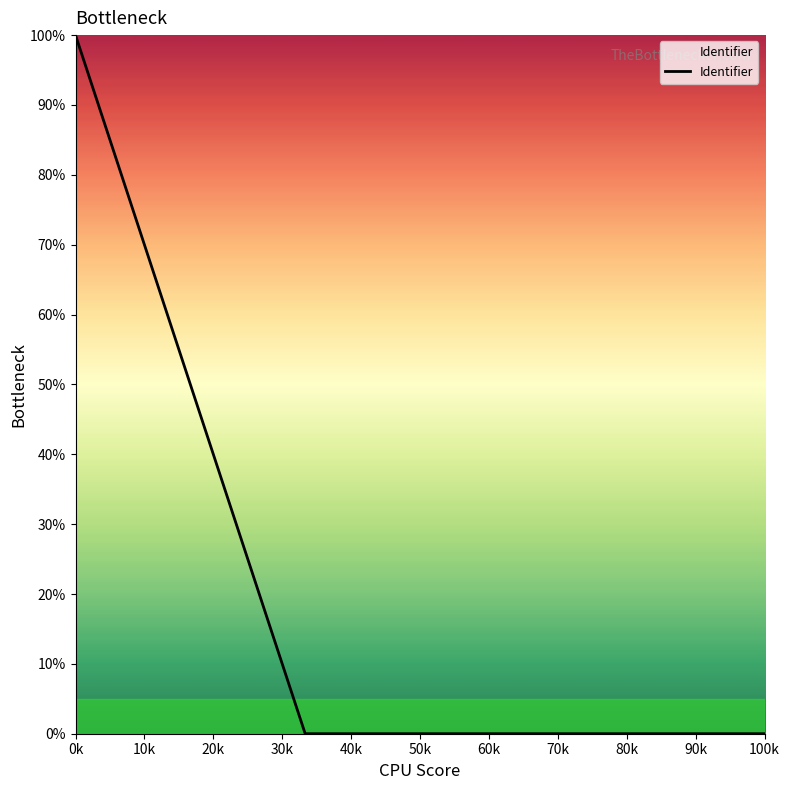

True or false: the data has more than 1 interior local peaks.

False